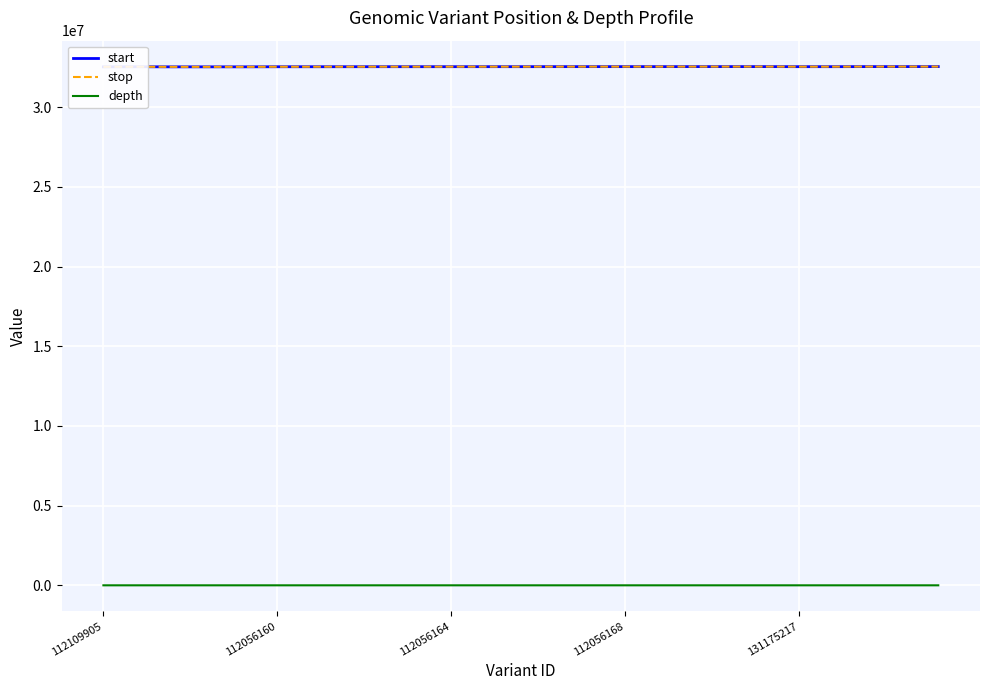

True or false: depth has a value of 8 at 112109905.

False